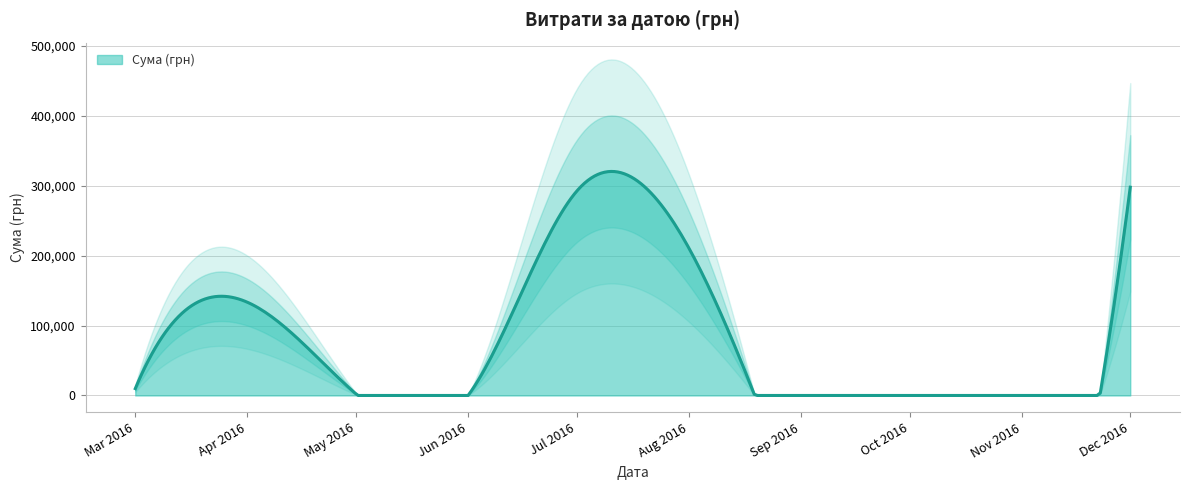

List the labels in order of value, largest first.

0, 15, 5, 4, 35, 34, 10, 8, 25, 36, 26, 28, 24, 37, 29, 23, 39, 1, 38, 17, 30, 12, 31, 2, 14, 33, 22, 20, 18, 32, 13, 3, 27, 9, 19, 7, 16, 21, 6, 11